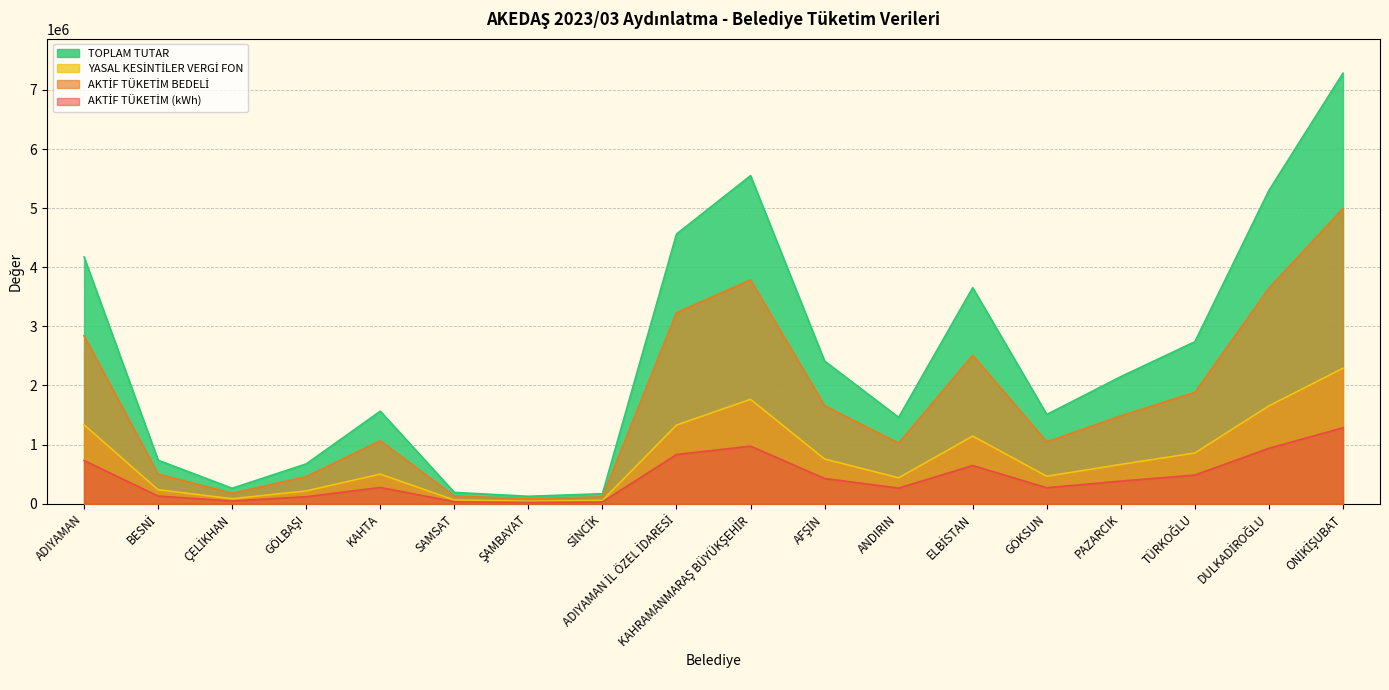

True or false: YASAL KESİNTİLER VERGİ FON and AKTİF TÜKETİM (kWh) intersect in this chart.

False